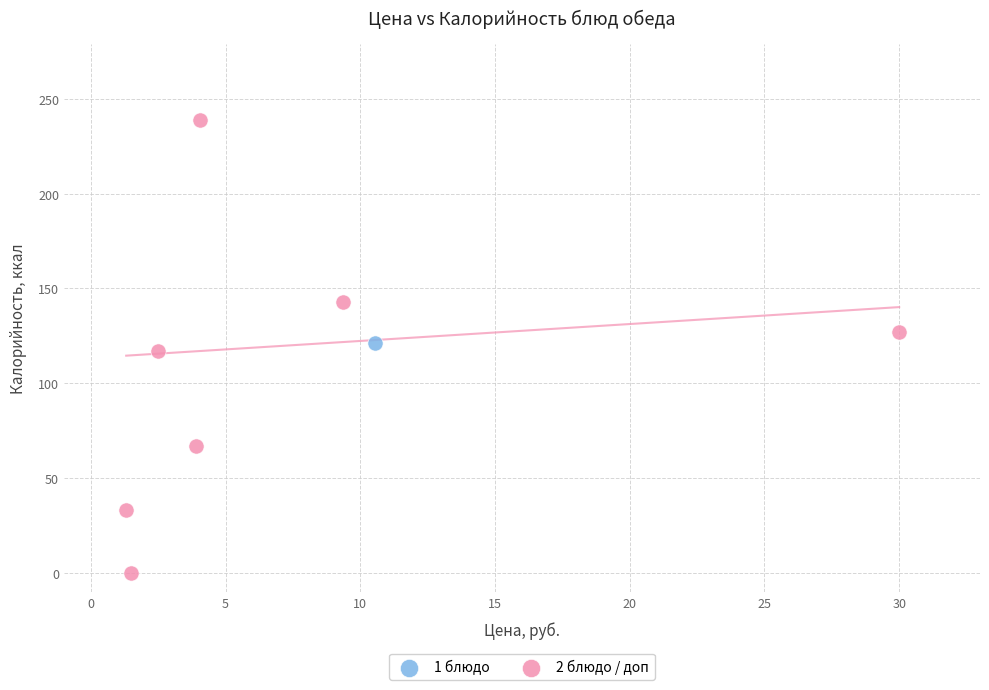

What are all the series names shown in the legend?

1 блюдо, 2 блюдо / доп